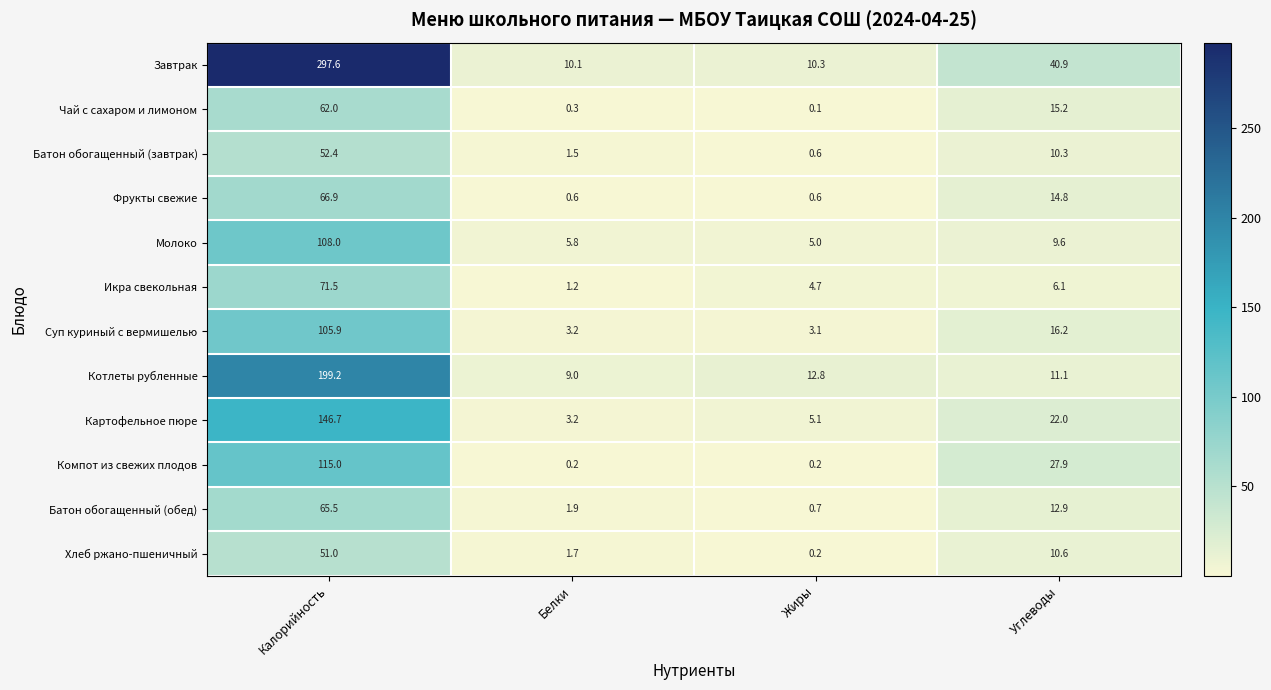

Which series has the largest range (max minus min)?

Завтрак